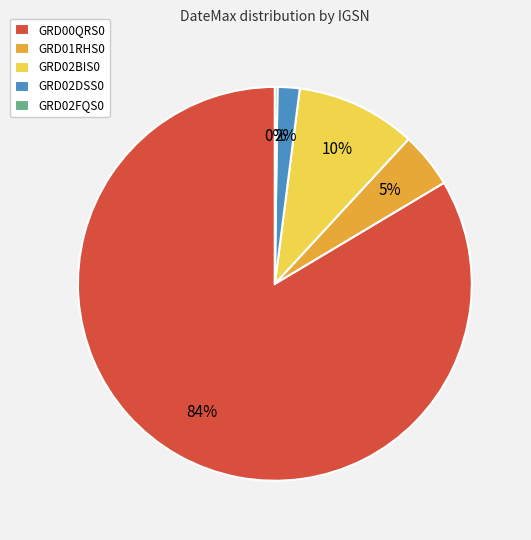

Is the sum of GRD01RHS0 and GRD02DSS0 greater than half?

No